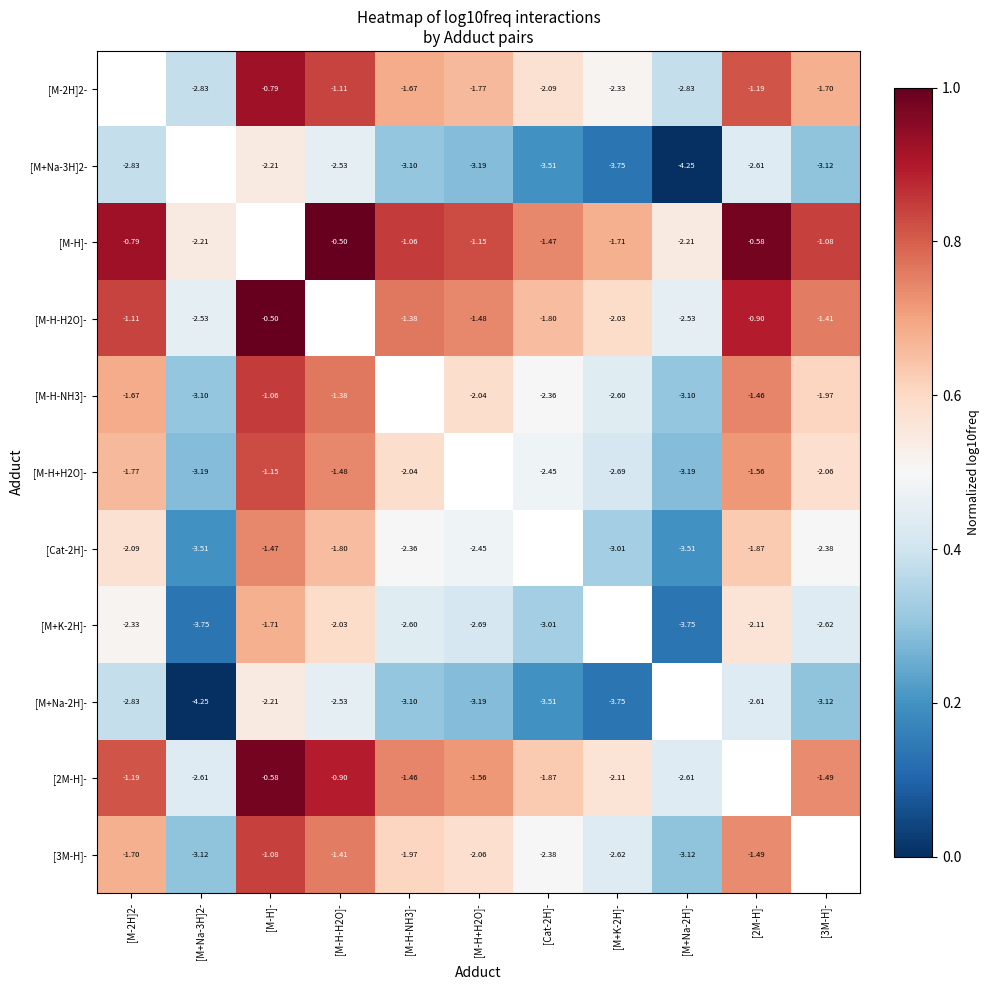

Is the value of [Cat-2H]- at [M+K-2H]- greater than the value of [M+K-2H]- at [M-H+H2O]-?

No